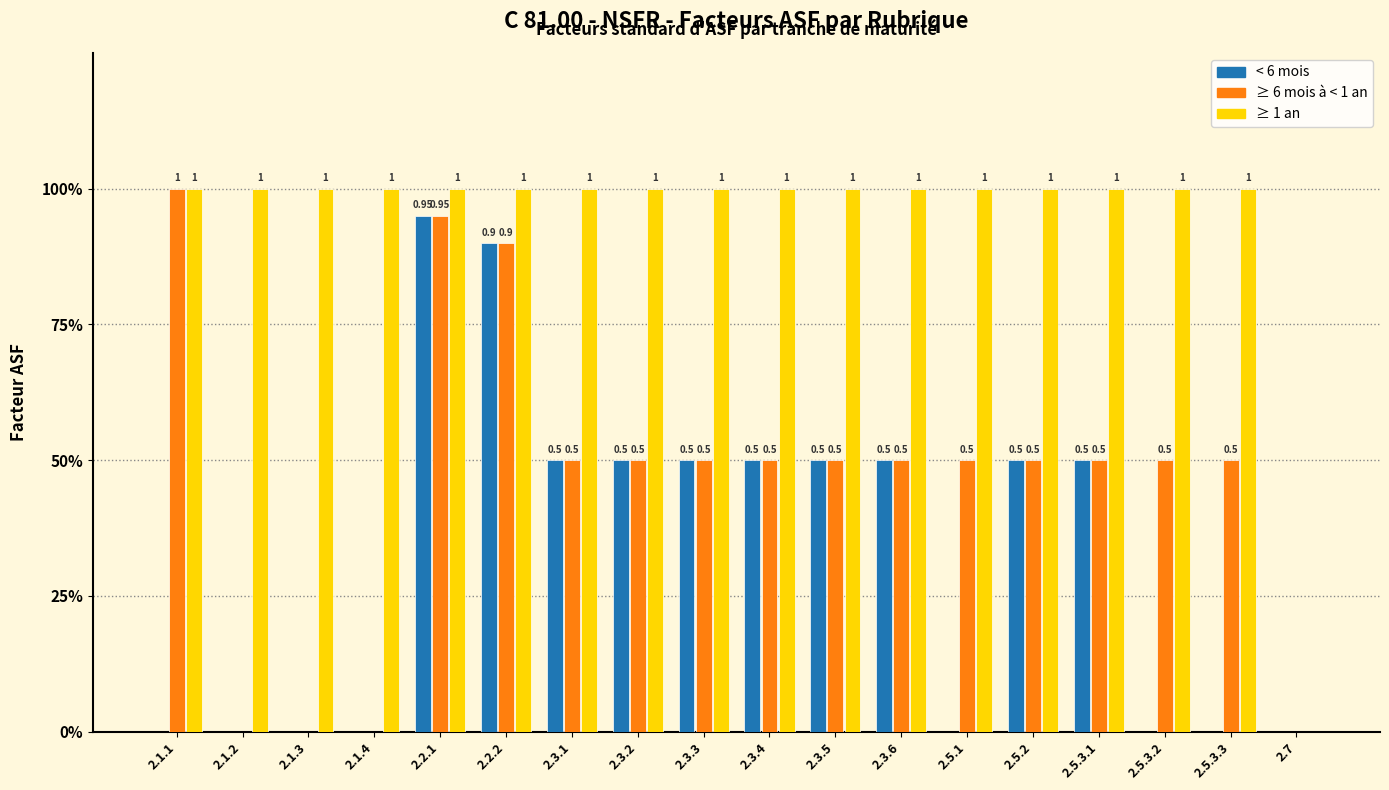

What is the difference between the second highest and minimum values in the ≥ 6 mois à < 1 an series?

0.9